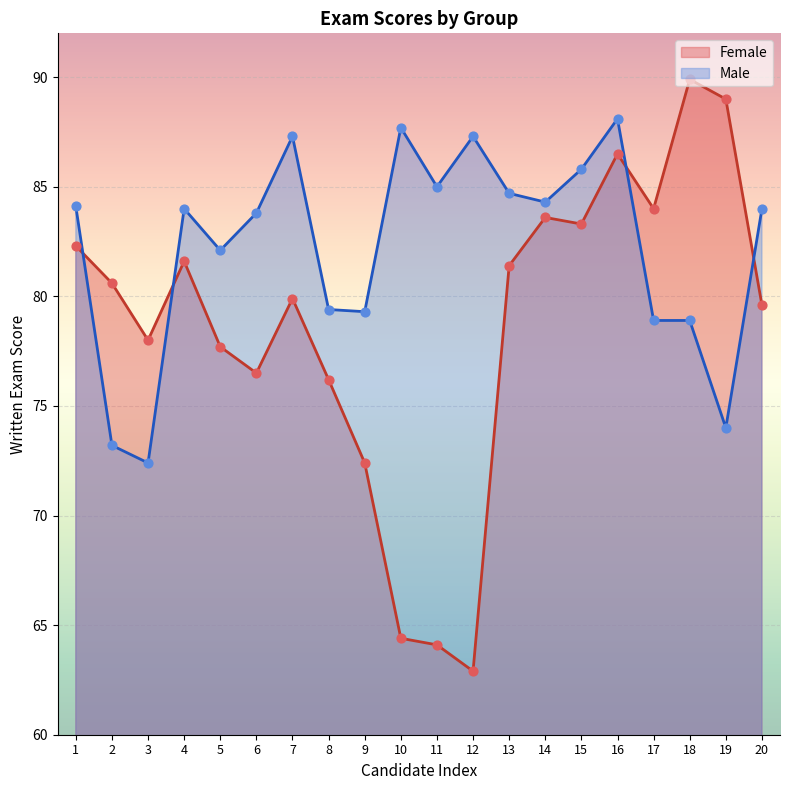

Which series reaches the minimum Y coordinate?

Female